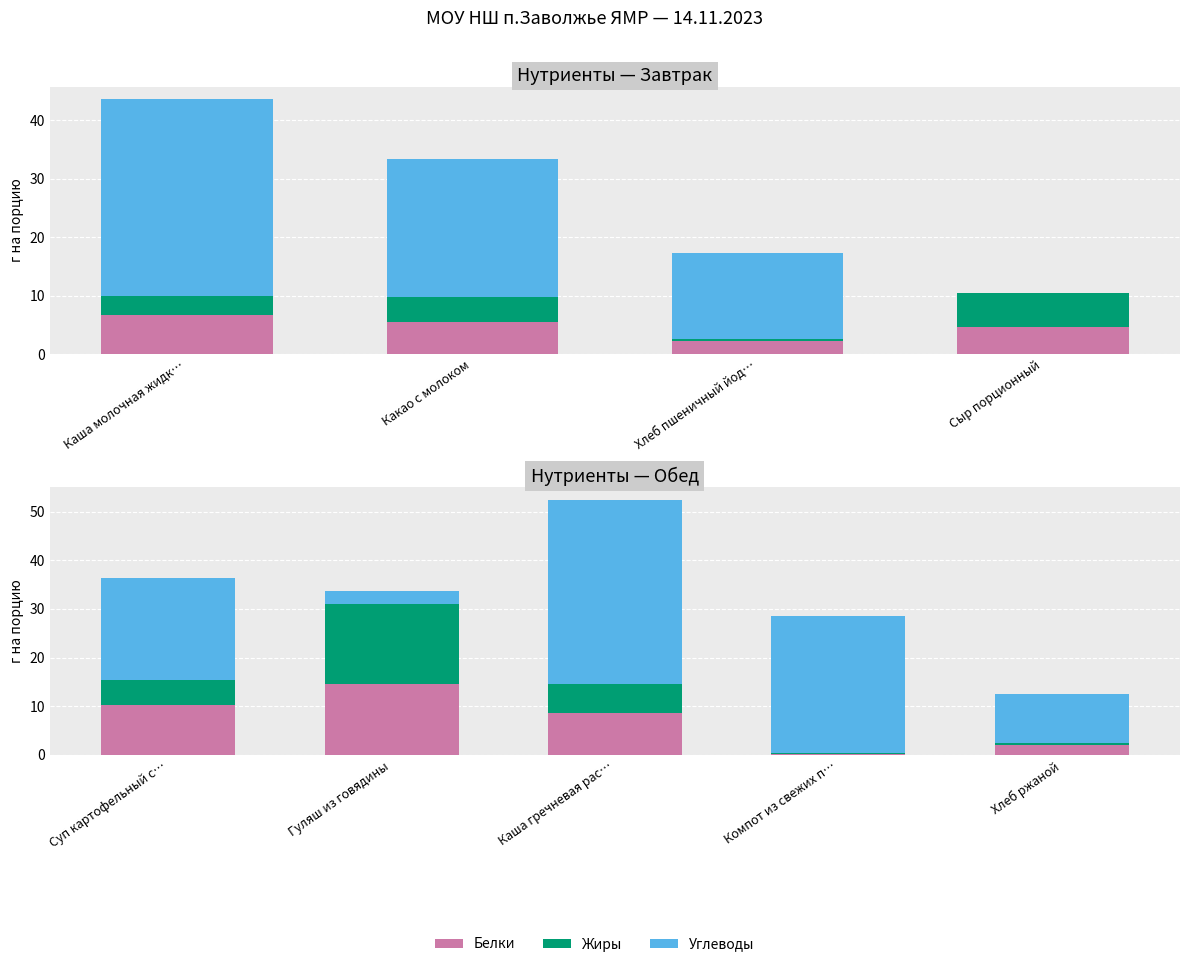

Which series changed the most between Каша гречневая рас… and Компот из свежих п…?

Углеводы